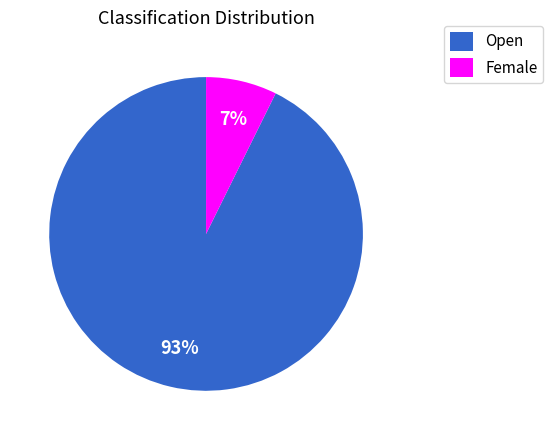

How many slices are in this pie chart?

2